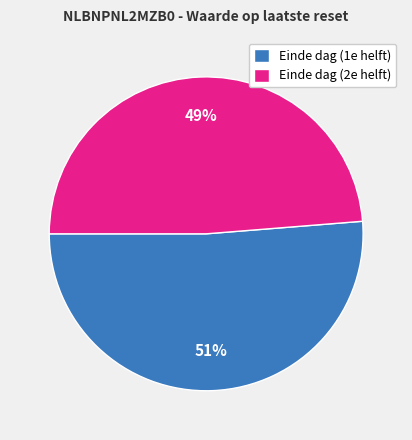

Combined, do Einde dag (2e helft) and Einde dag (1e helft) account for over 50%?

Yes